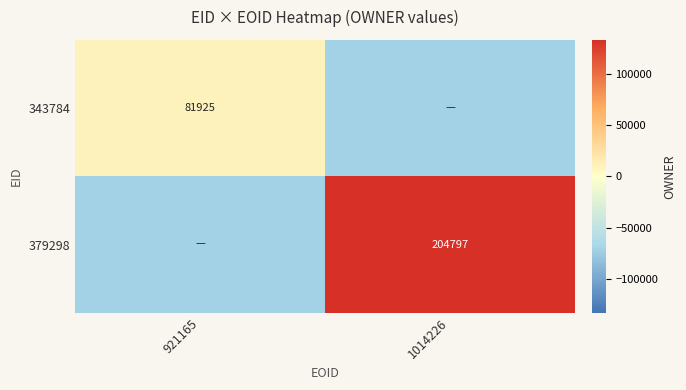

True or false: 343784 has a value of 81925.0 at 921165.

True